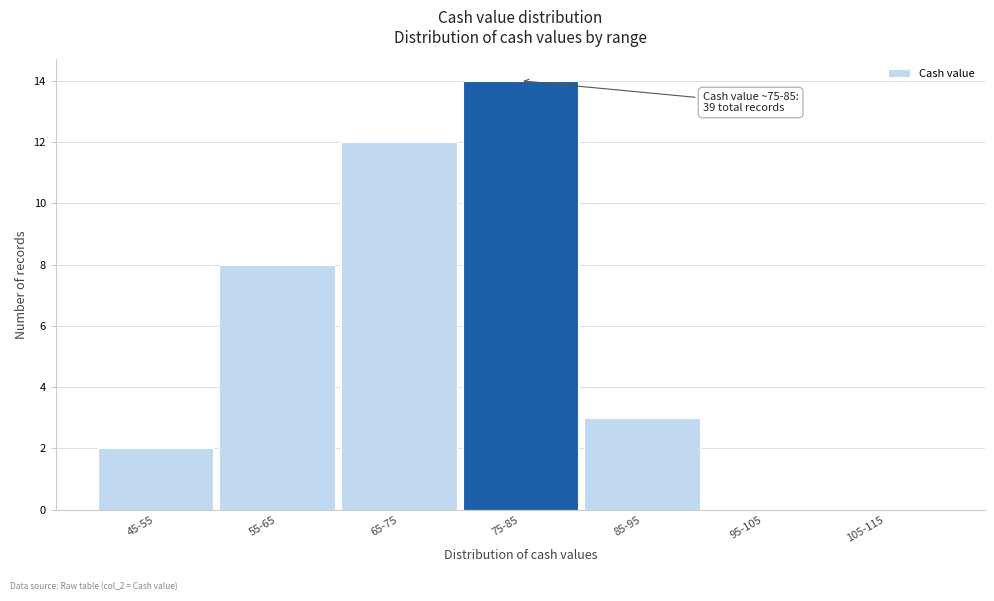

Reading left to right, extract all data points from this chart.

45-55=2	55-65=8	65-75=12	75-85=14	85-95=3	95-105=0	105-115=0